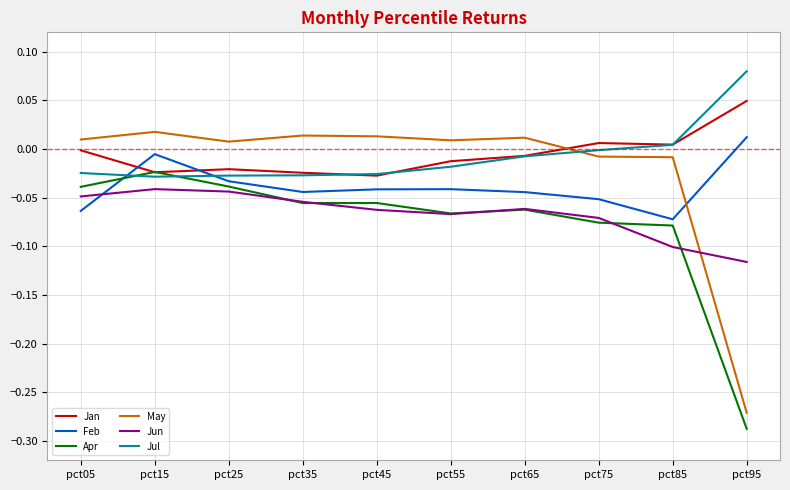

Which label corresponds to the smallest value in the chart?

pct95